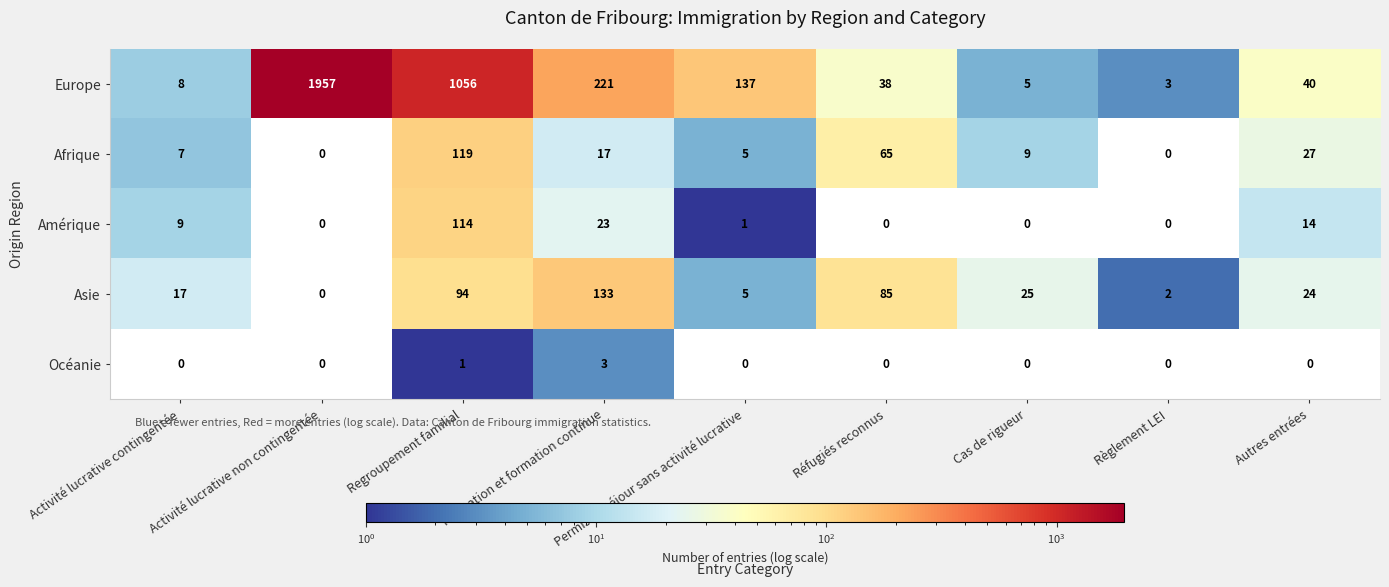

What is the sum of all Amérique values?

161